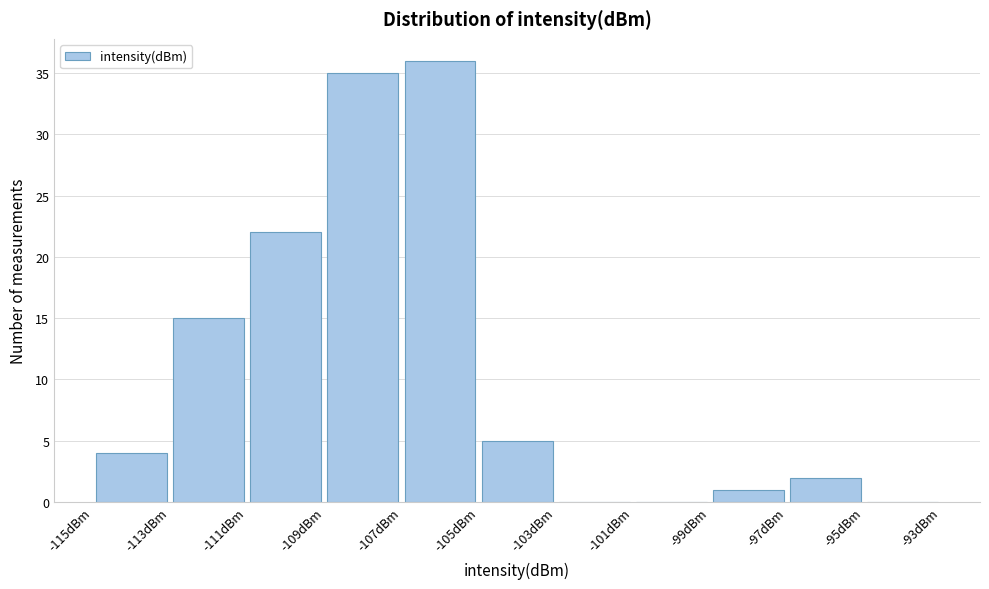

Reading left to right, list every bar in this chart as the range it spans on the x-axis followed by its height. The values are not printed on the chart, so give them approximately, as read against the axis.

-115 to -113: 4
-113 to -111: 15
-111 to -109: 22
-109 to -107: 35
-107 to -105: 36
-105 to -103: 5
-103 to -101: 0
-101 to -99: 0
-99 to -97: 1
-97 to -95: 2
-95 to -93: 0